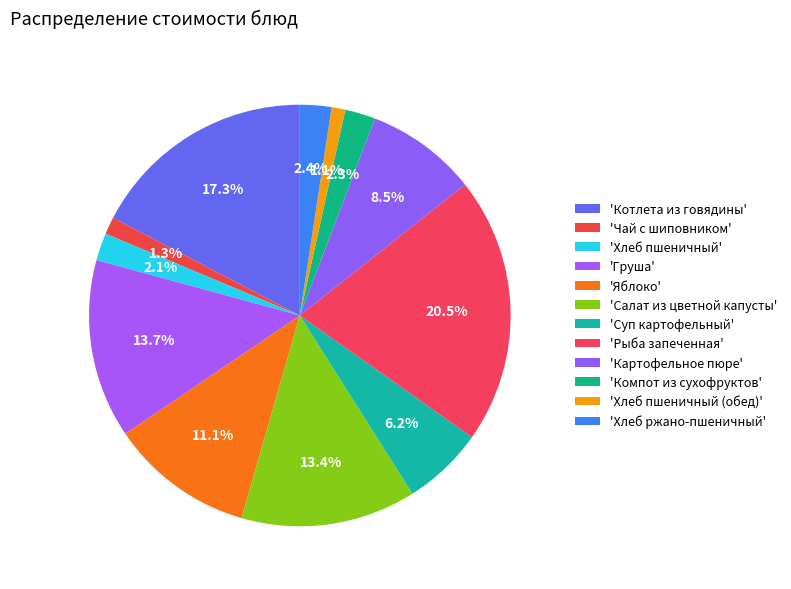

Is there a majority slice in this chart?

No